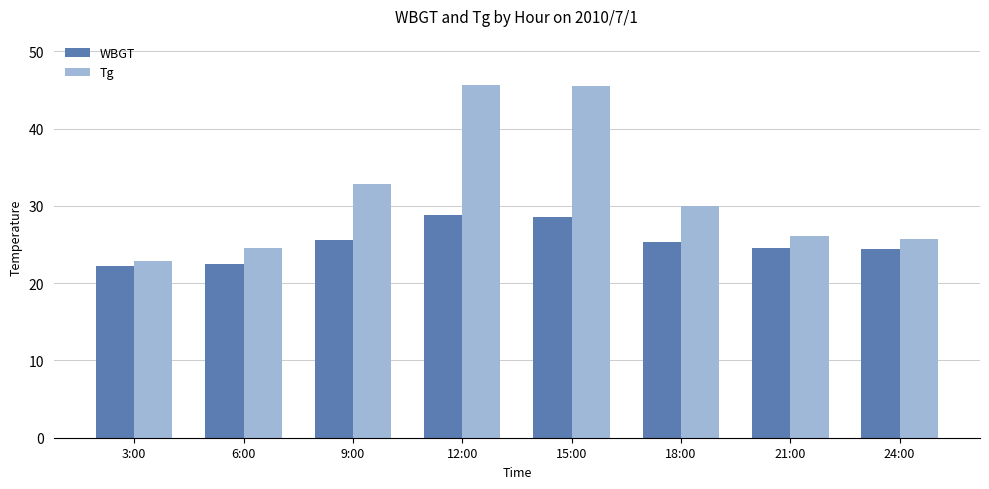

True or false: Tg has a value of 16.0 at 18:00.

False